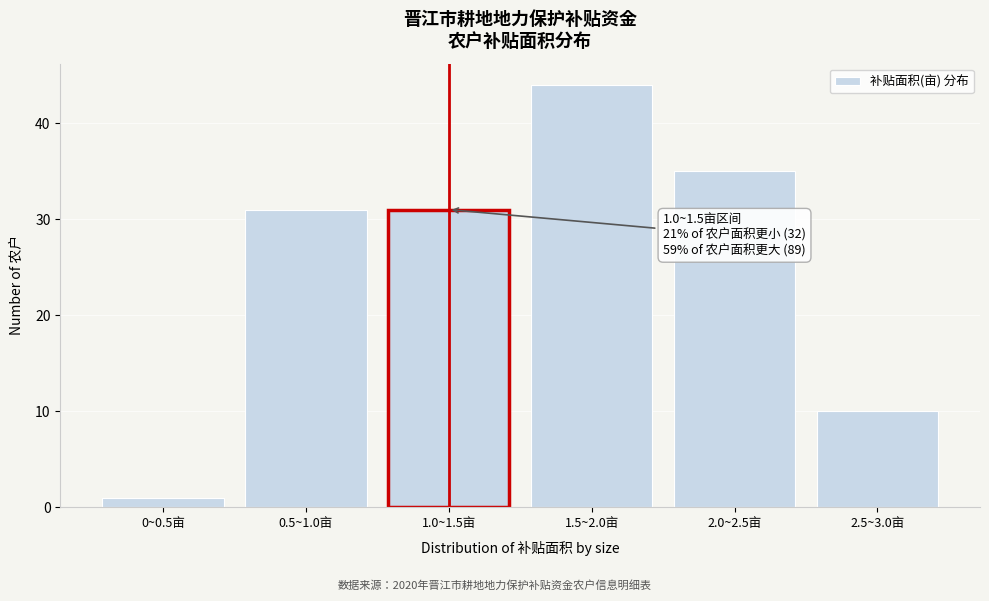

Reading left to right, transcribe all the data shown in this chart.

0~0.5亩=1	0.5~1.0亩=31	1.0~1.5亩=31	1.5~2.0亩=44	2.0~2.5亩=35	2.5~3.0亩=10